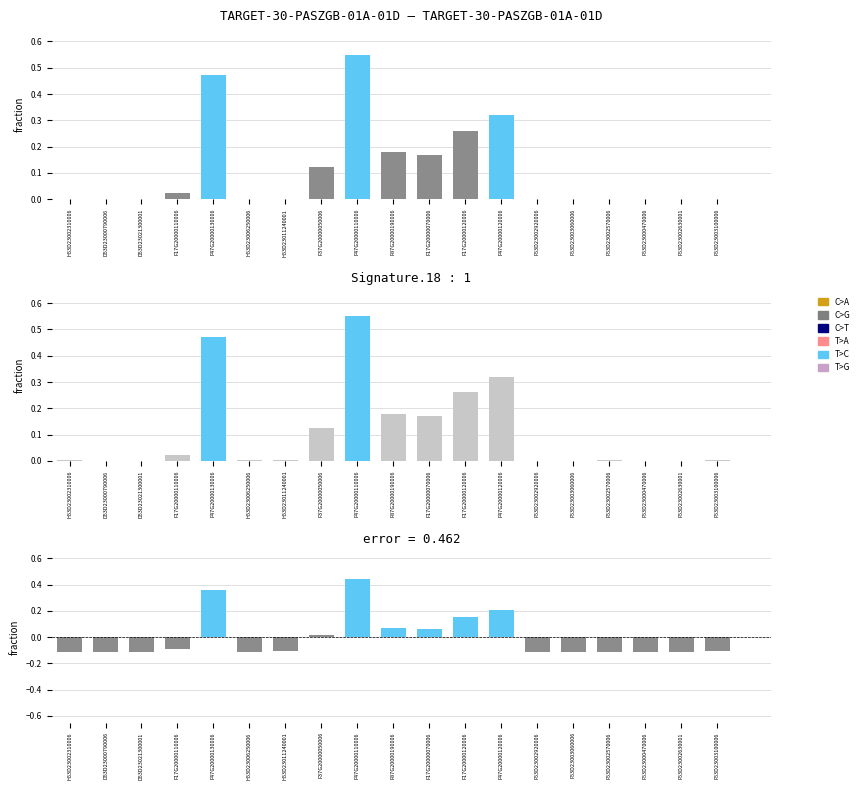

The value of IMPORTO FINANZIAMENTO REGIS at F47G20000110006 is 1.0. True or false?

False